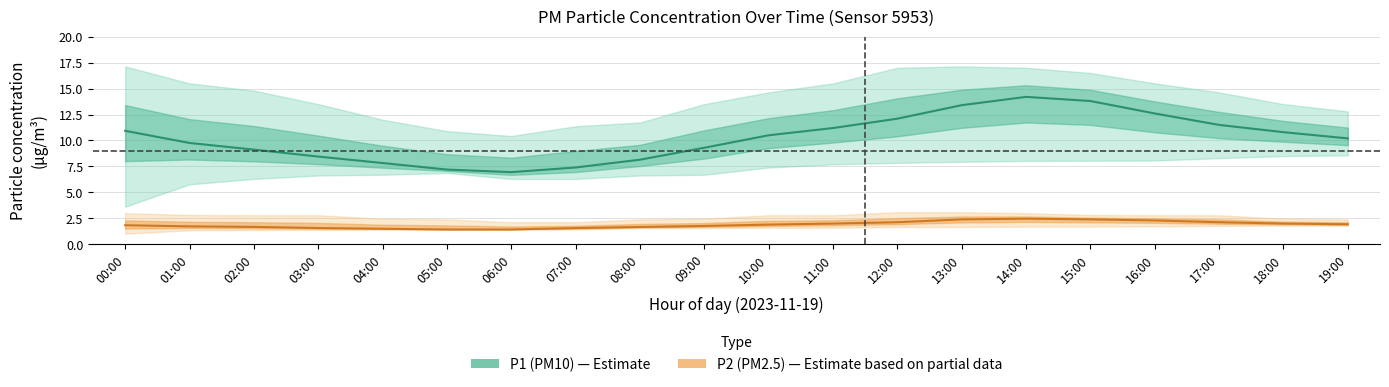

What is the label of the 9th point from the left?

08:00